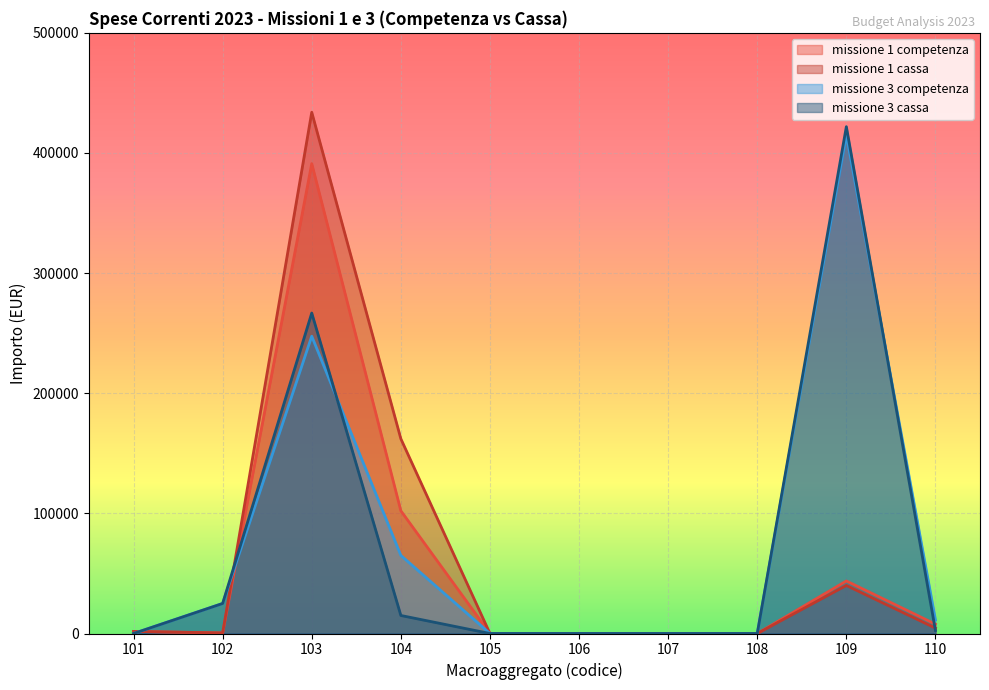

What is the difference between the maximum and minimum values in the missione 3 competenza series?

415131.6